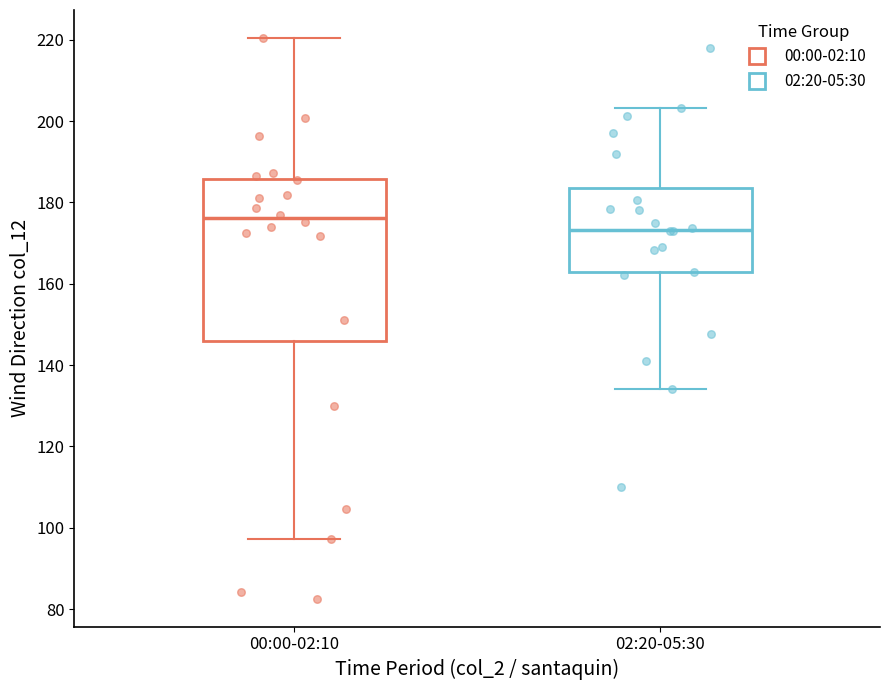

Which box has the lowest median line?

02:20-05:30